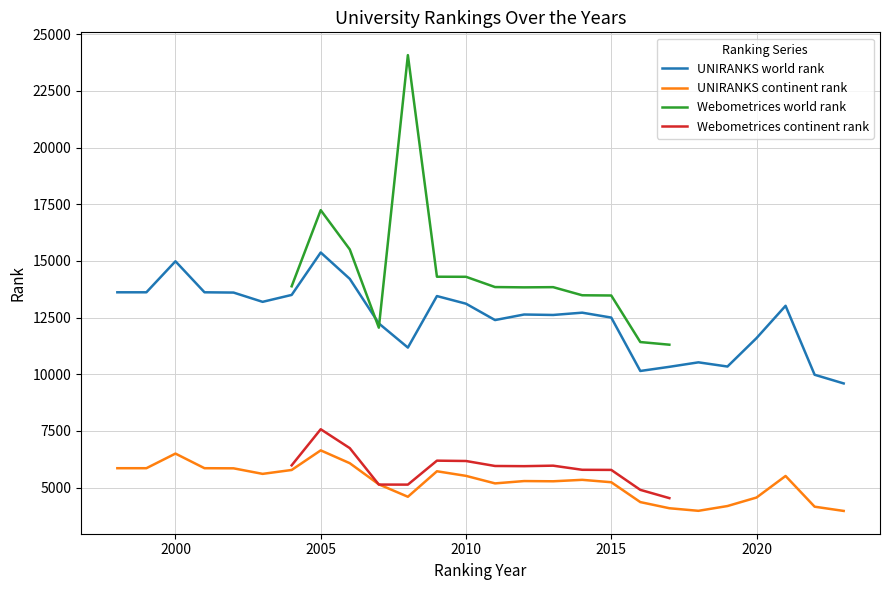

Which series has the largest total across all categories?

UNIRANKS world rank